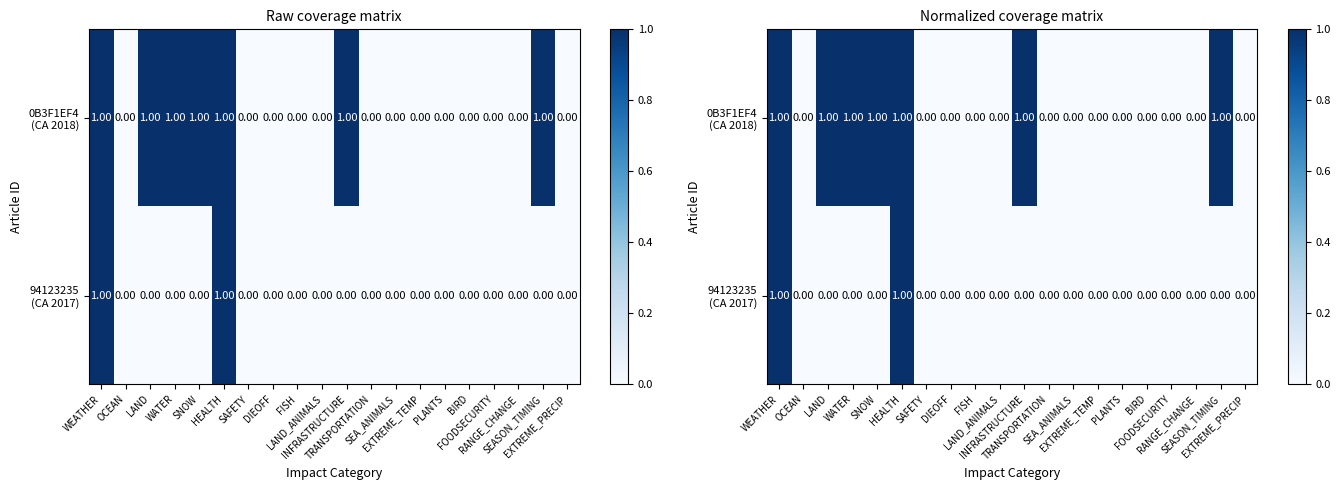

True or false: 0B3F1EF4 (CA 2018) has a value of 0 at EXTREME_PRECIP.

False